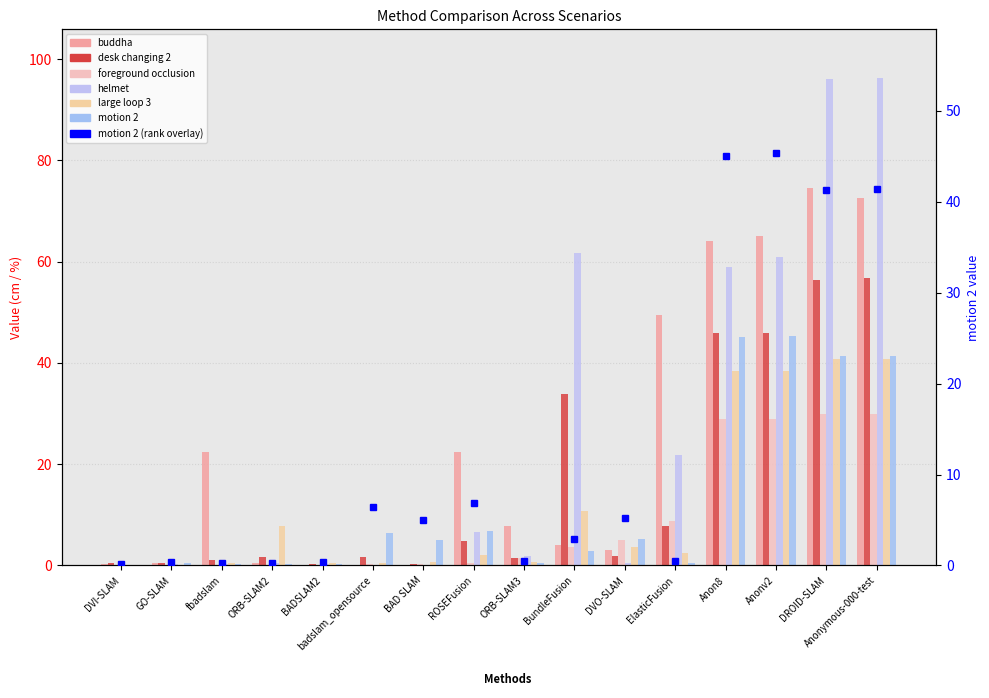

How many data points in desk changing 2 are less than 1?

4